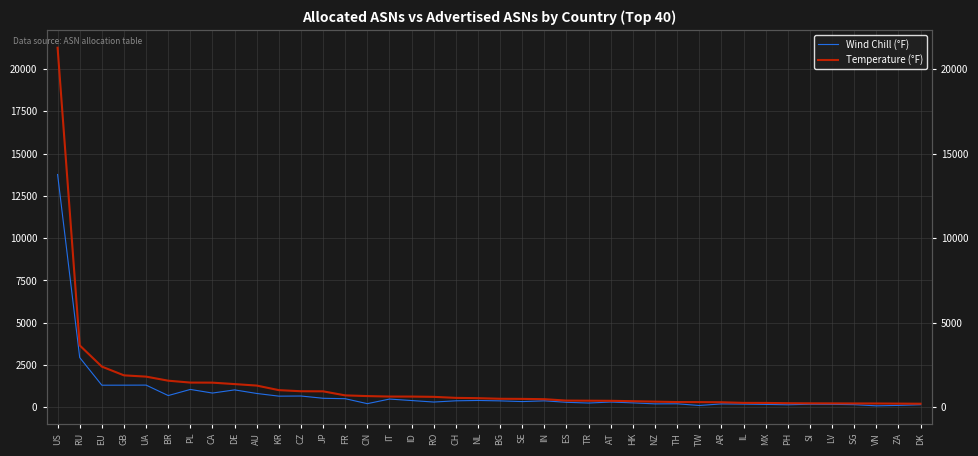

True or false: Wind Chill (°F) has a value of 153 at PH.

True